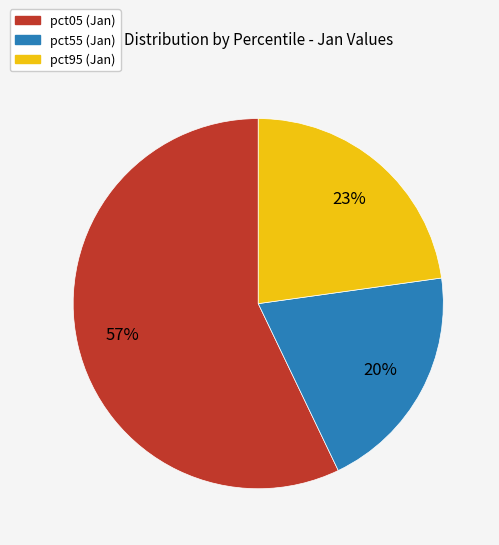

Is there a majority slice in this chart?

Yes